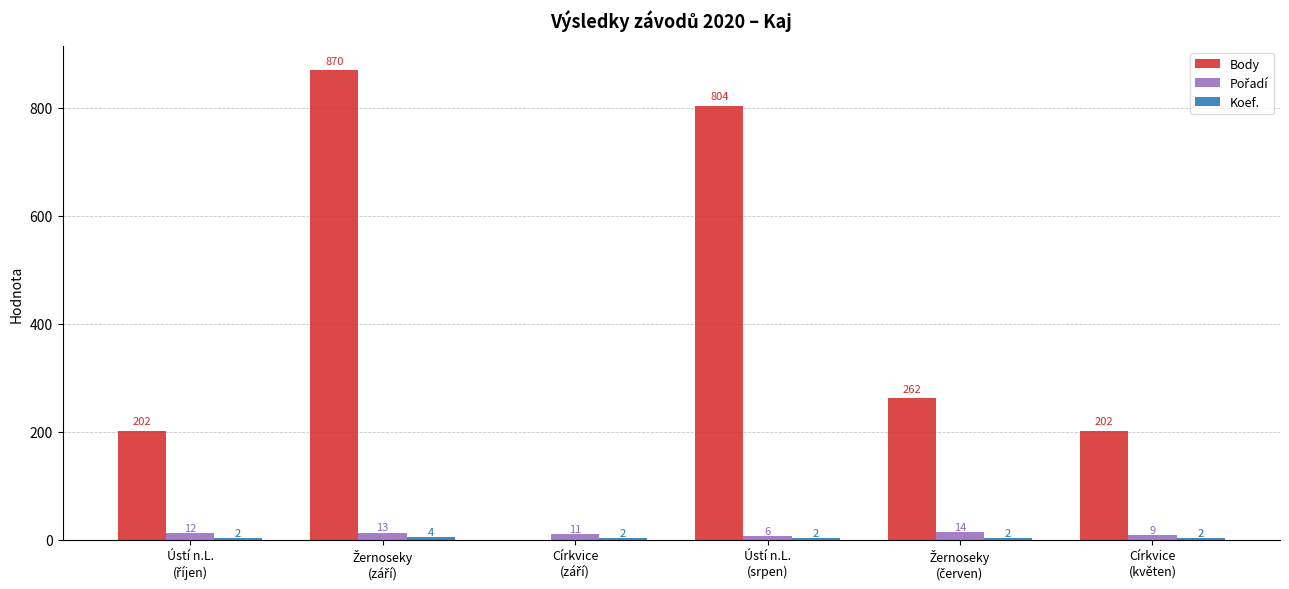

Which series has the largest total across all categories?

Body